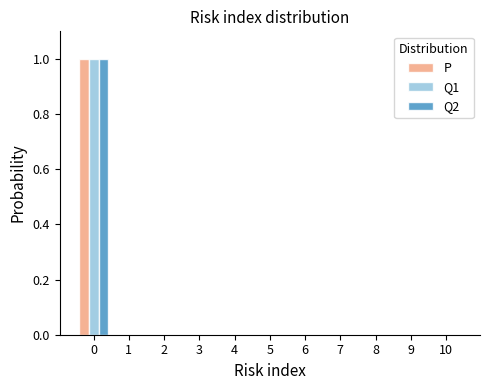

True or false: Q1 has a value of -1 at 4.

False